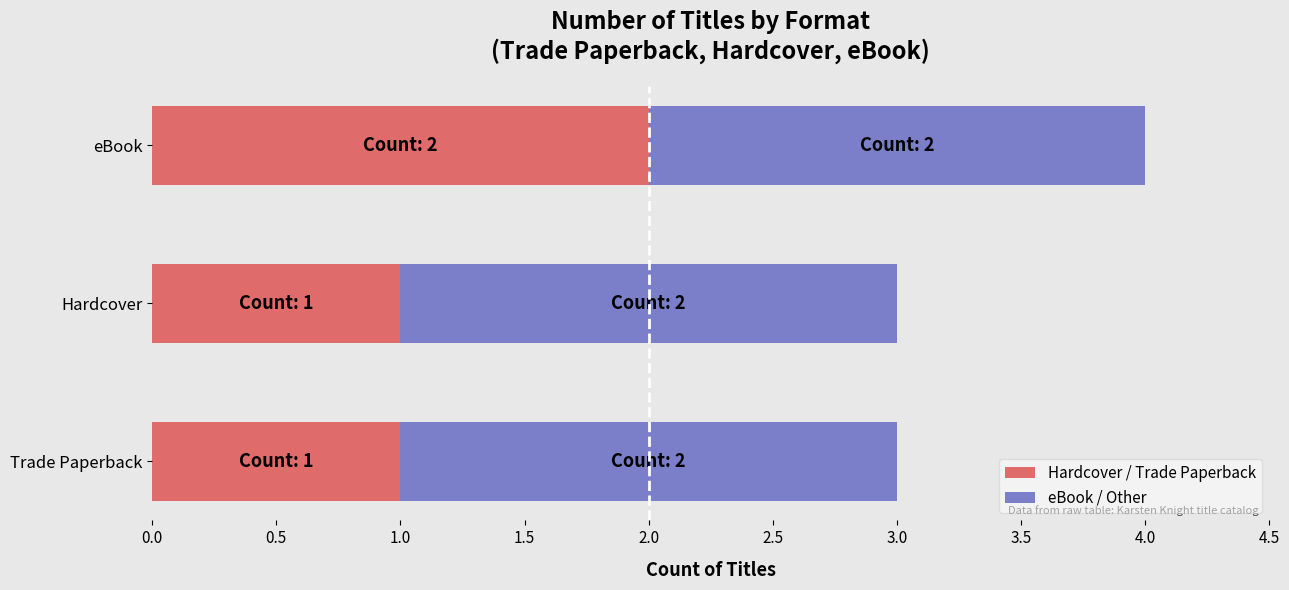

The Hardcover / Trade Paperback series shows 2 at Hardcover. True or false?

False